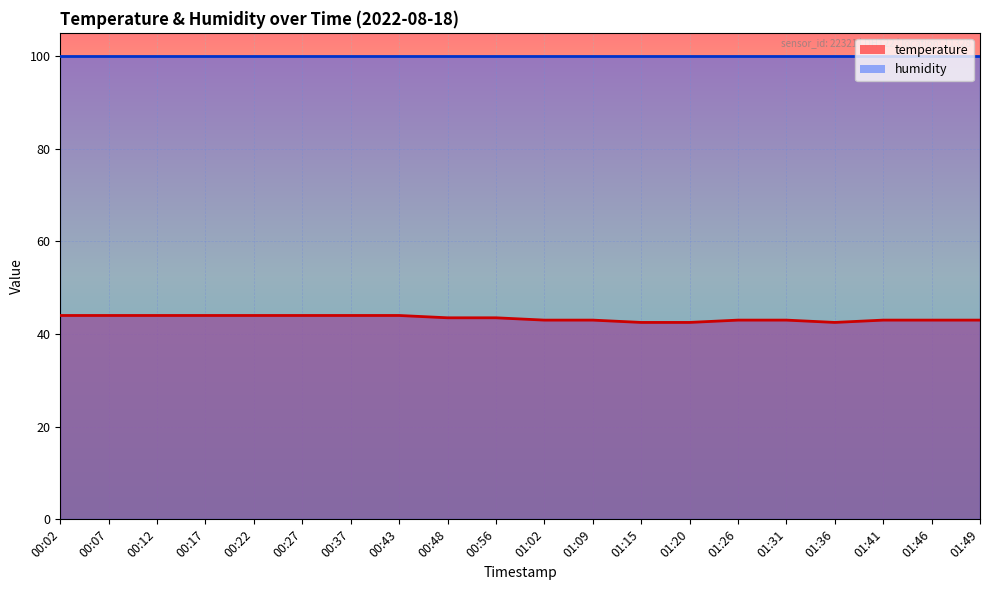

Approximately how many times larger is the value at 00:17 compared to 01:09?

1.0